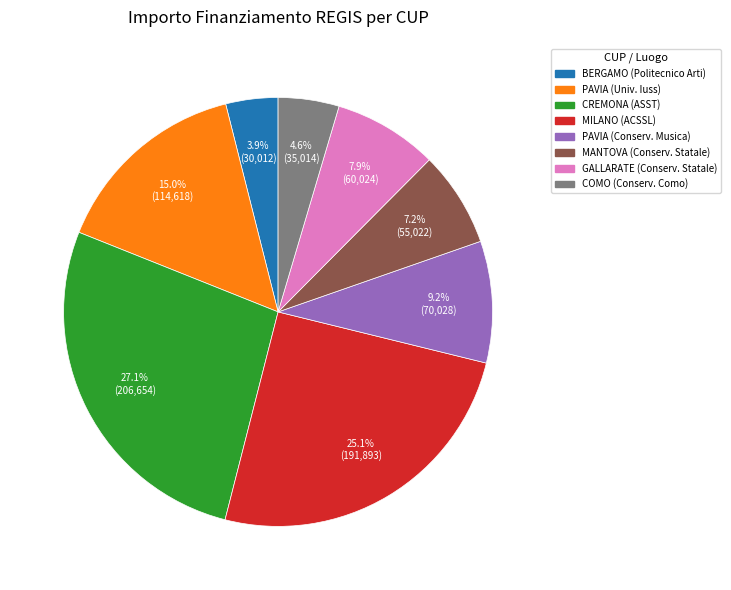

What percentage do COMO (Conserv. Como) and BERGAMO (Politecnico Arti) together represent?

8.5%